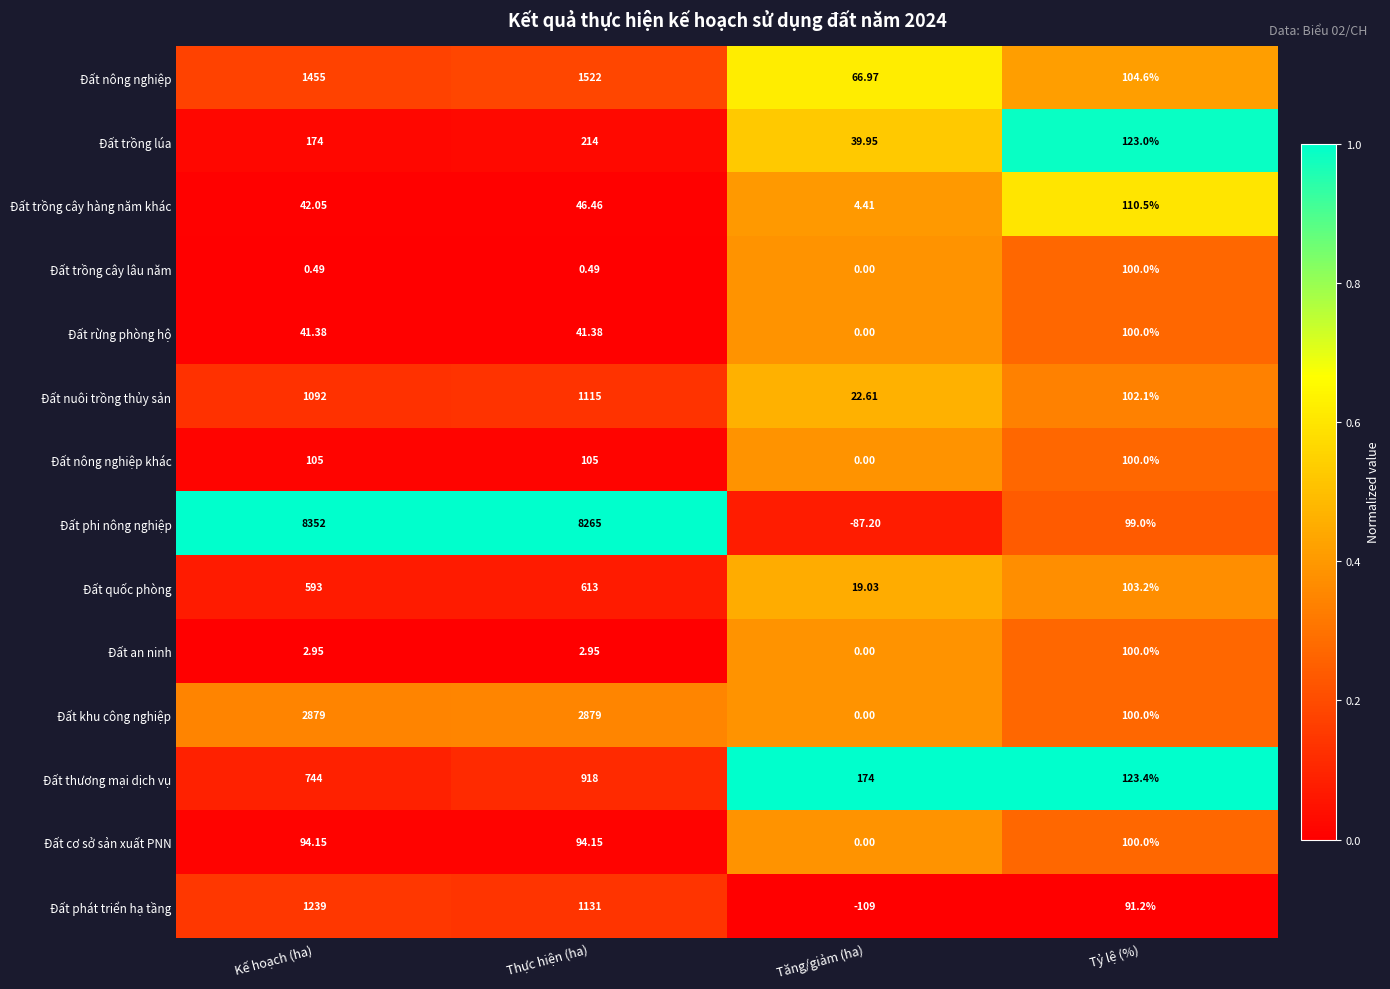

How many categories are shown in the chart?

4